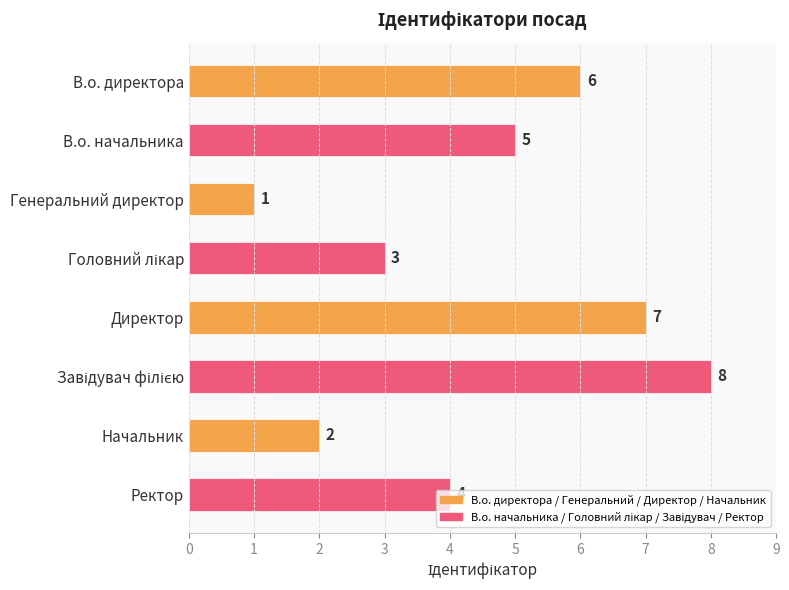

How many values are between 3 and 7?

5